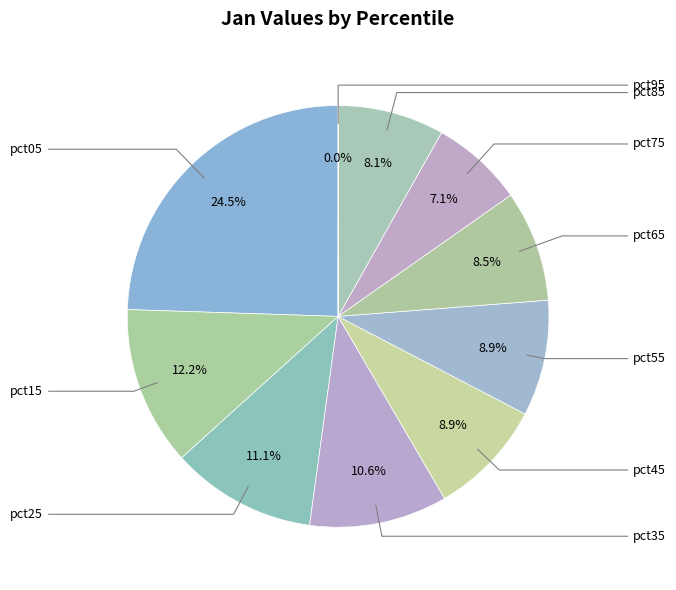

How many segments does this pie chart have?

10